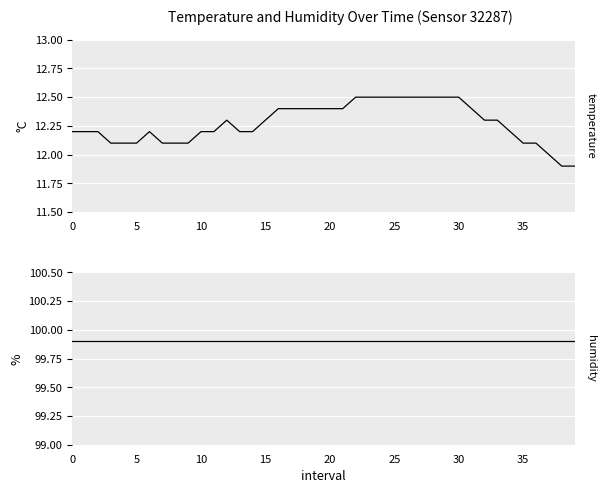

True or false: temperature and humidity intersect in this chart.

False